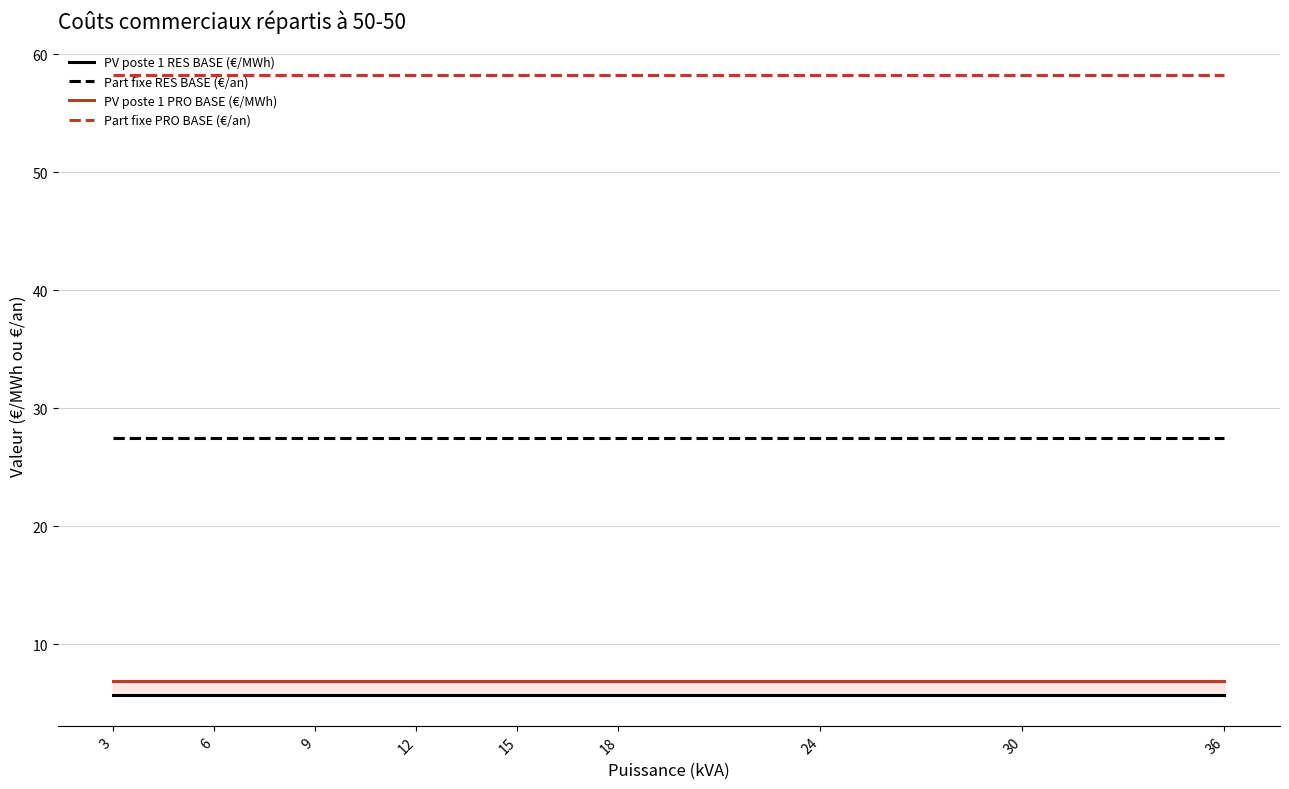

What is the highest value of the Part fixe RES BASE (€/an) series?

27.5